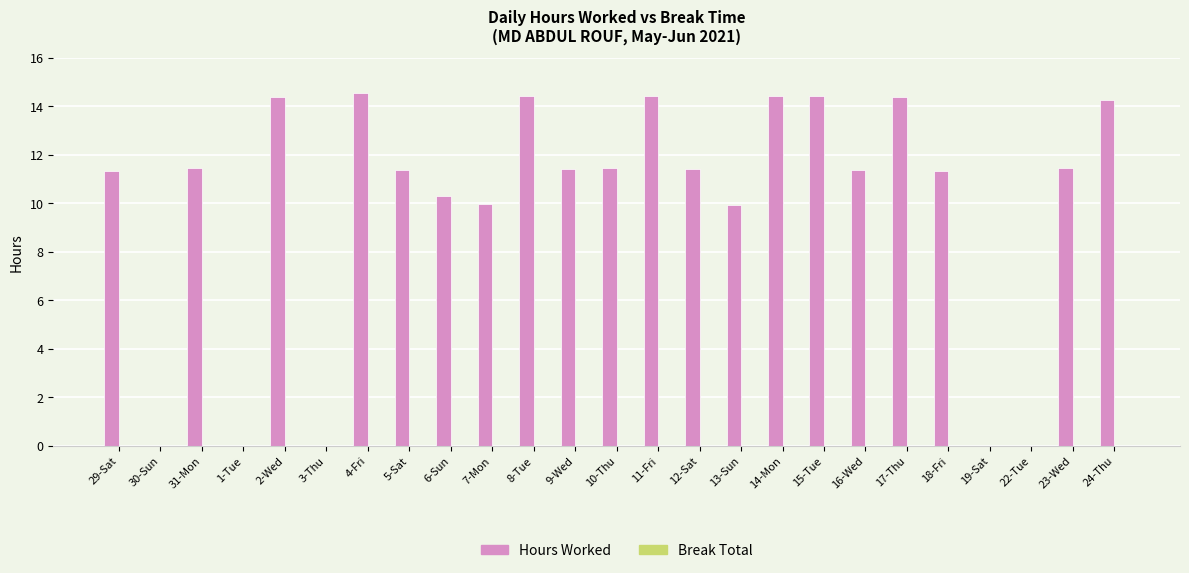

At which label does the data first exceed 11?

29-Sat